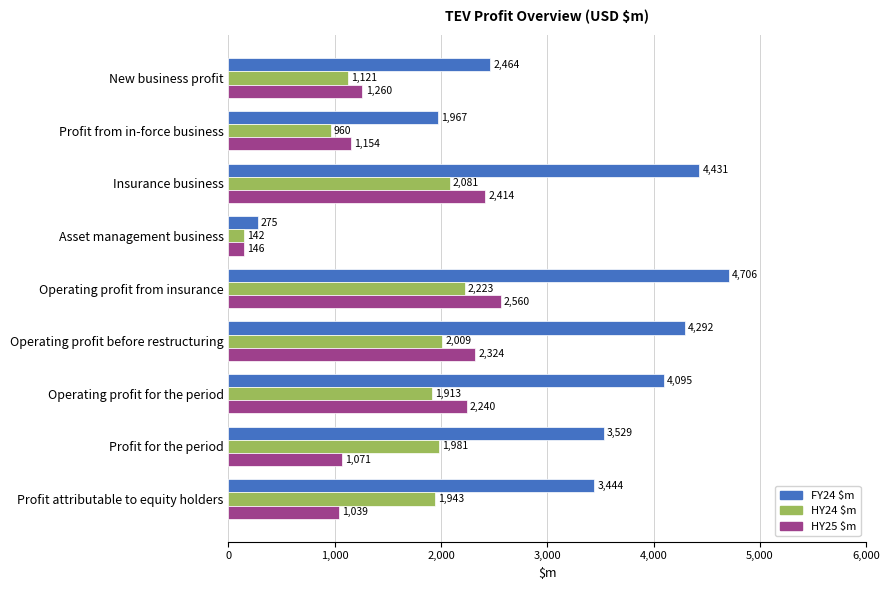

Which series has the largest total across all categories?

FY24 $m